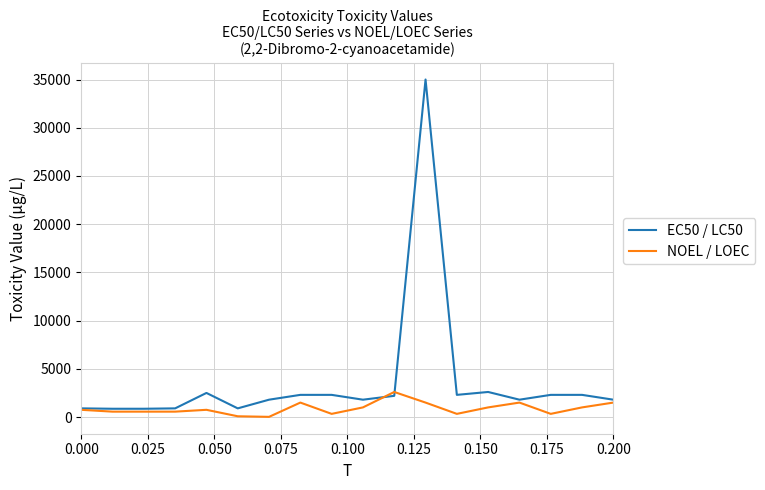

Which series has the largest total across all categories?

EC50 / LC50